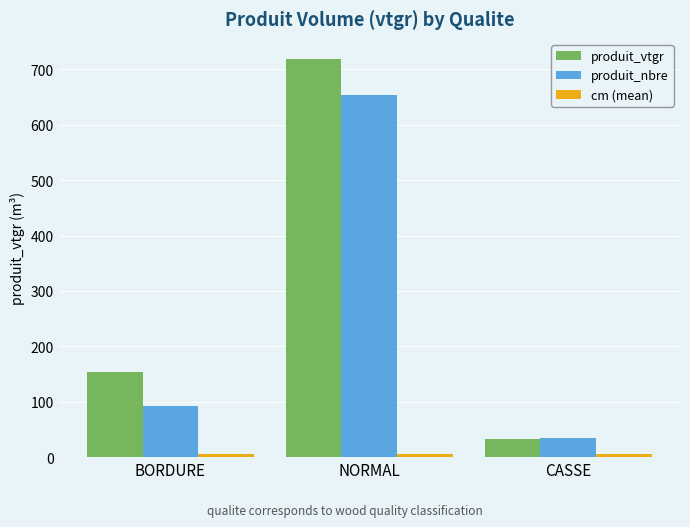

What is the difference between the maximum and second lowest values in the produit_nbre series?

561.0